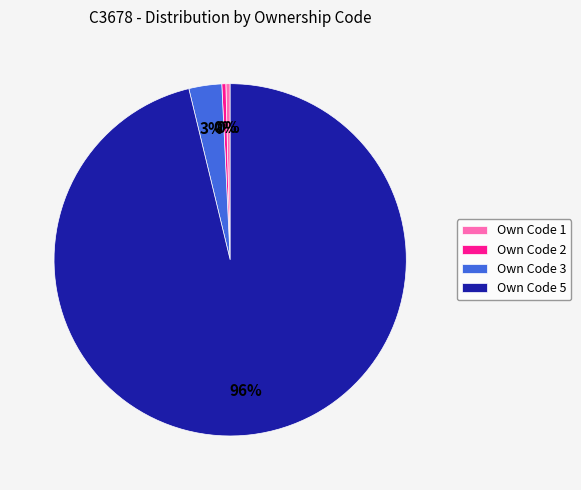

Which slice is the largest?

Own Code 5